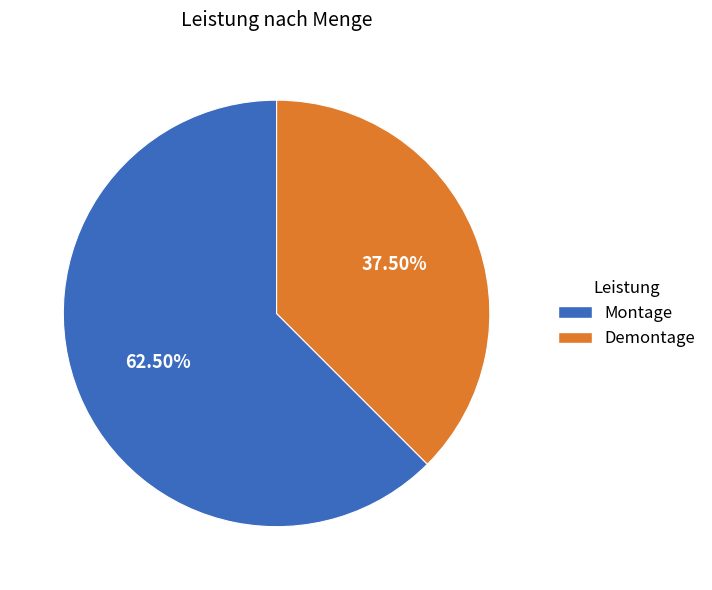

To the nearest percent, what is the combined percentage of Demontage and Montage?

100%